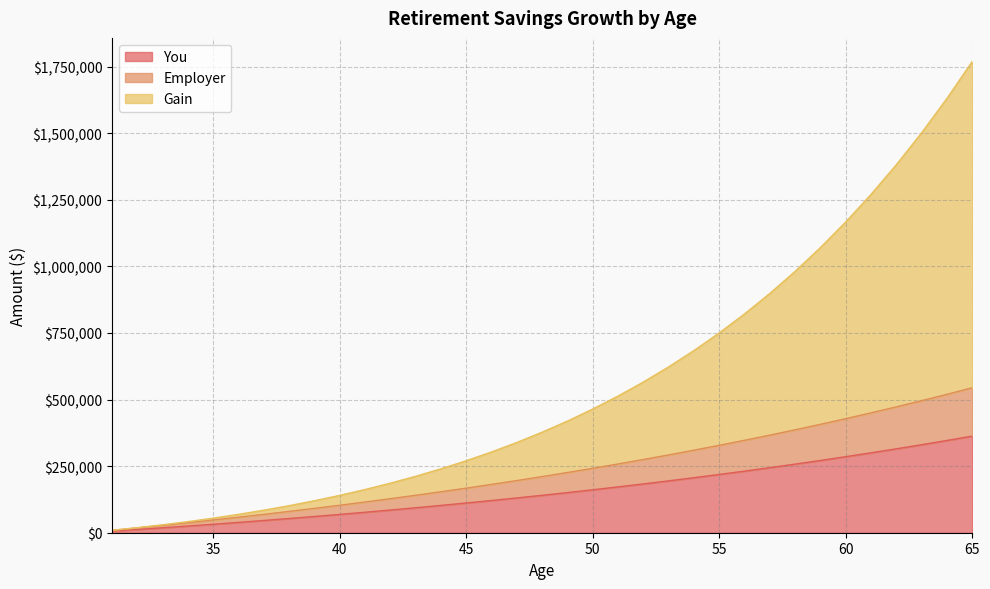

True or false: Employer and Gain cross at least once.

False